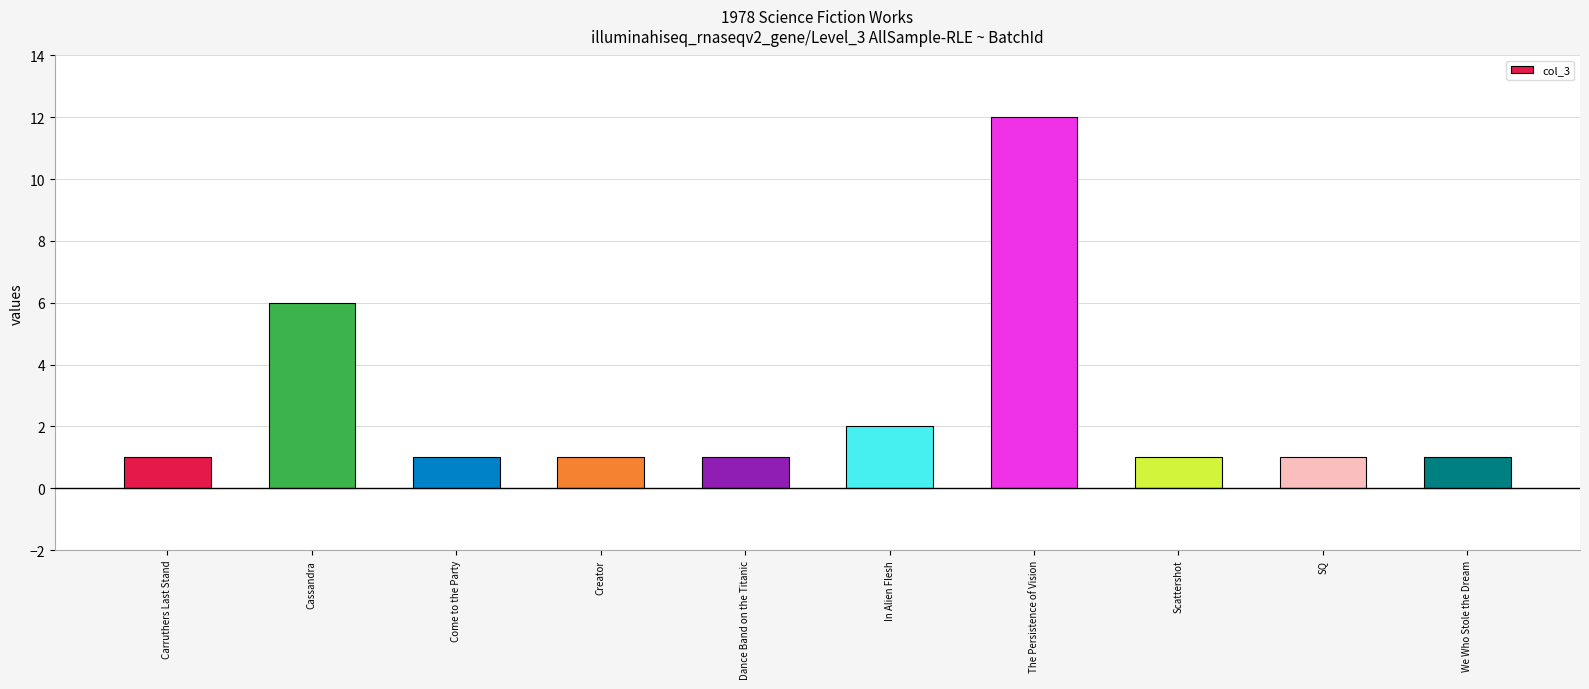

Approximately how many times larger is the value at Dance Band on the Titanic compared to SQ?

1.0